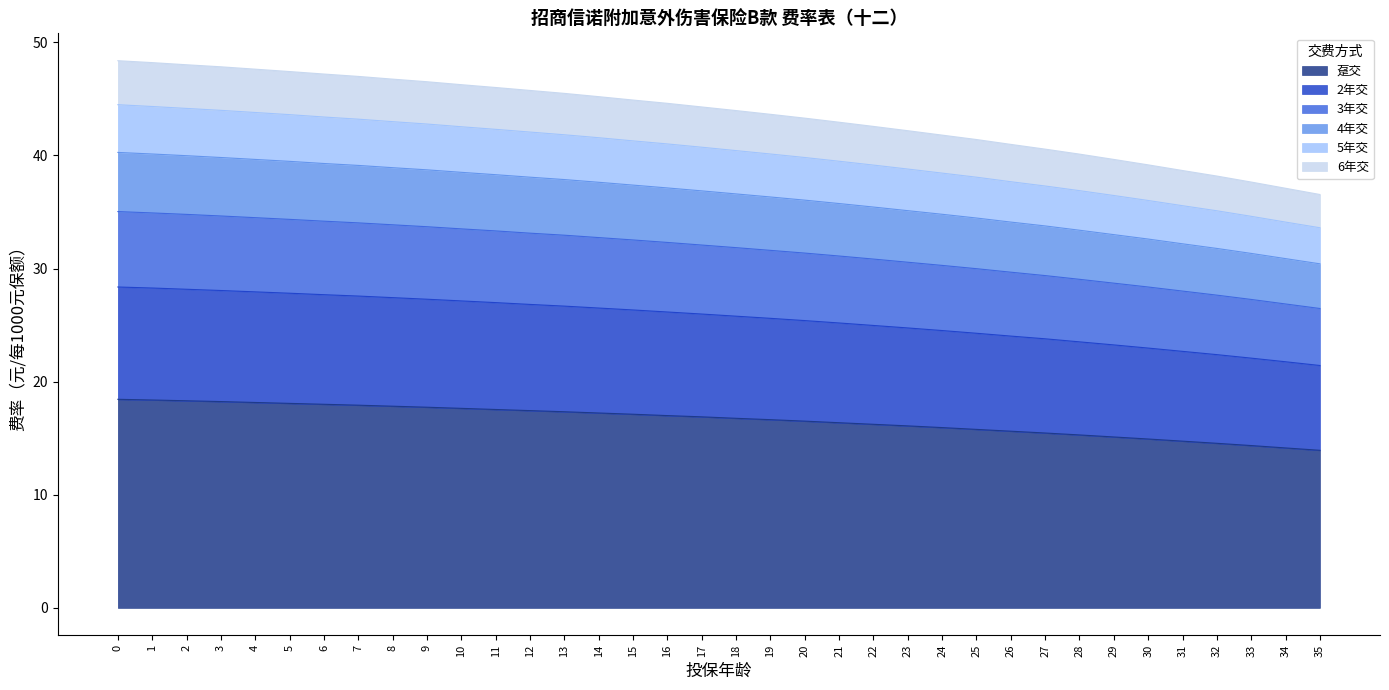

What is the minimum value for 趸交?

13.9